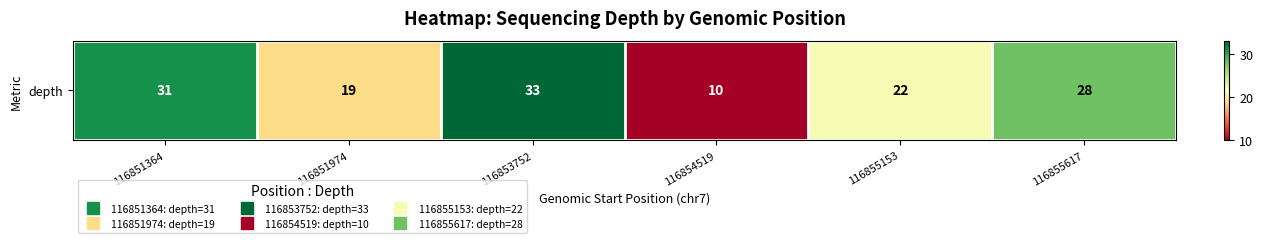

How many values are below 28?

3